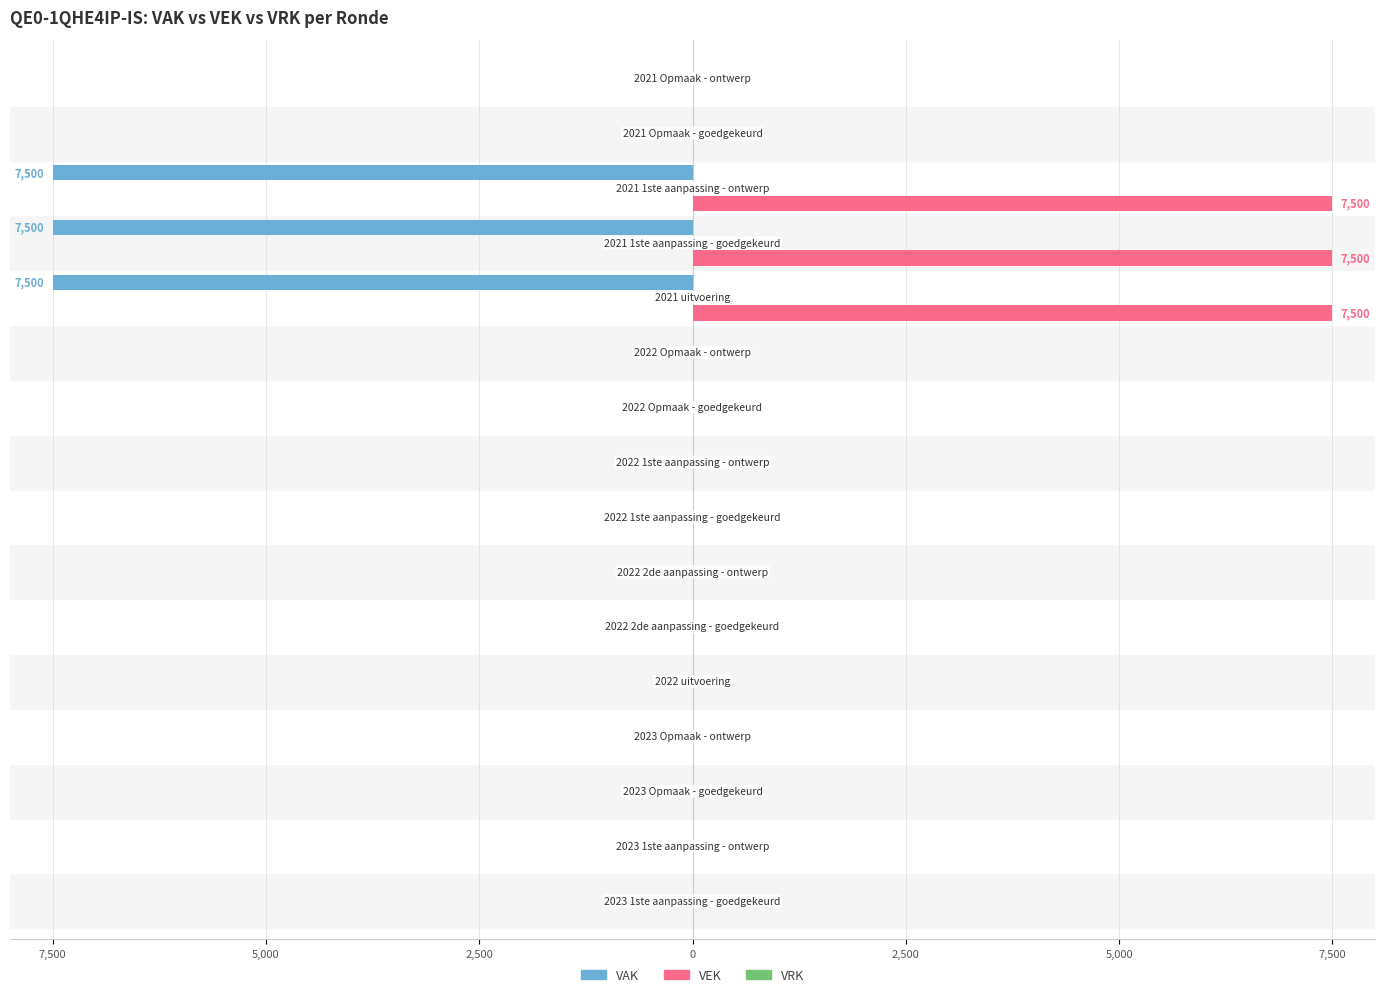

Which series has the largest total across all categories?

VEK